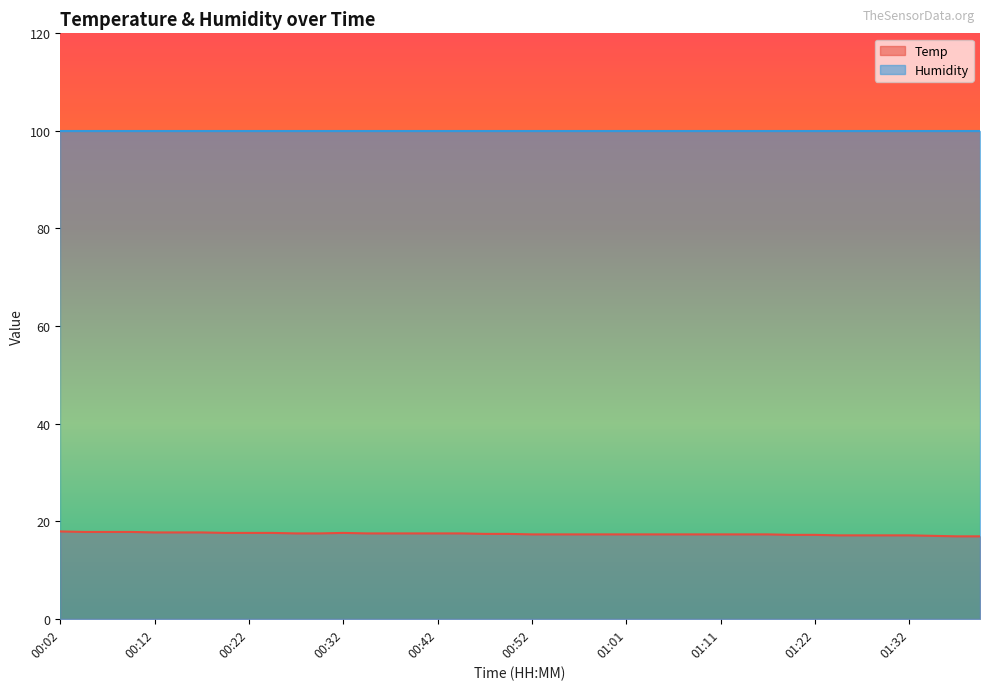

At which category does the chart reach its peak across all series?

00:02